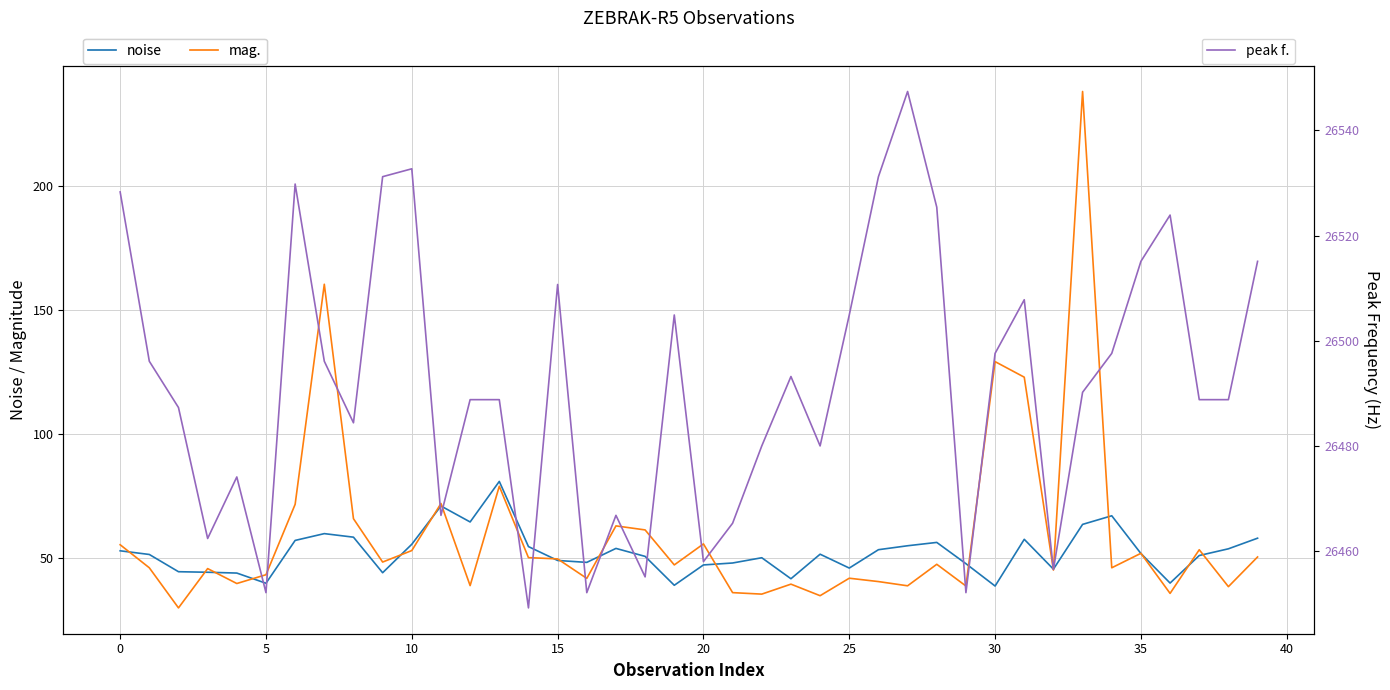

Does the chart display data point markers on the line(s)?

No